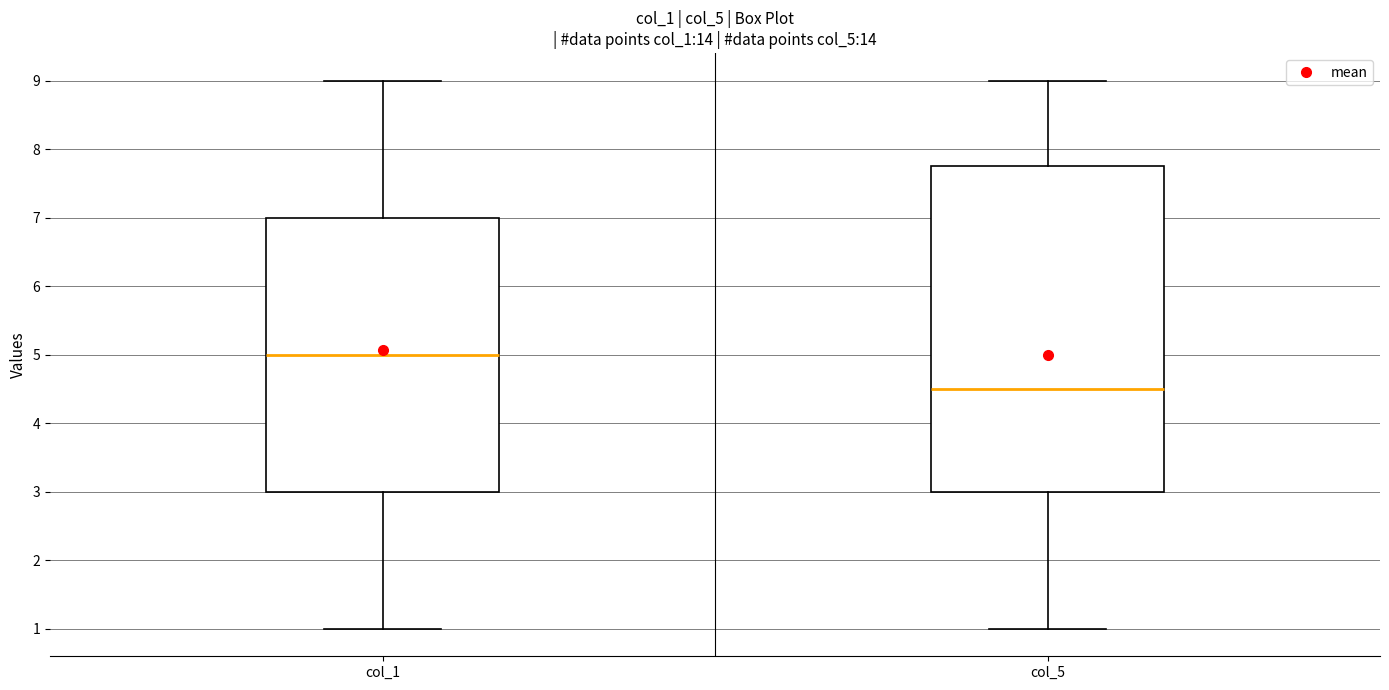

Which box's median line is the highest?

col_1